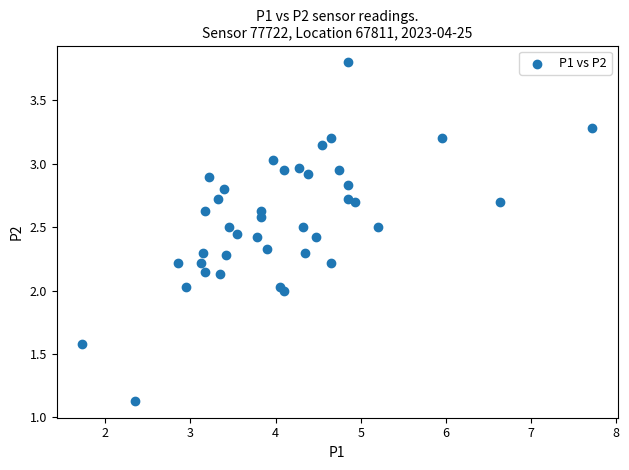

What is the range of Y values (max minus min)?

2.7